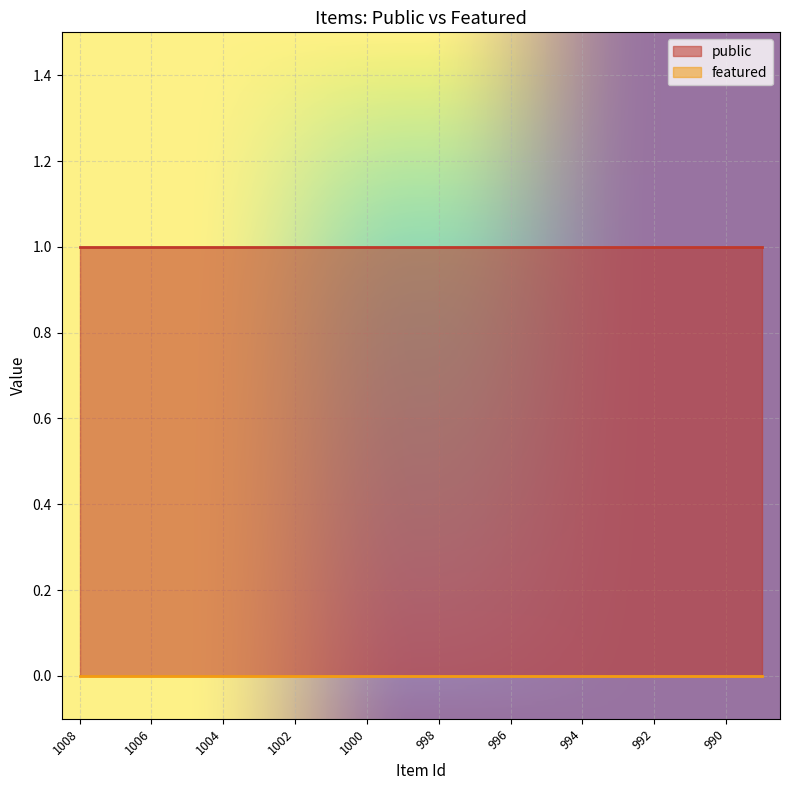

True or false: public and featured intersect in this chart.

False